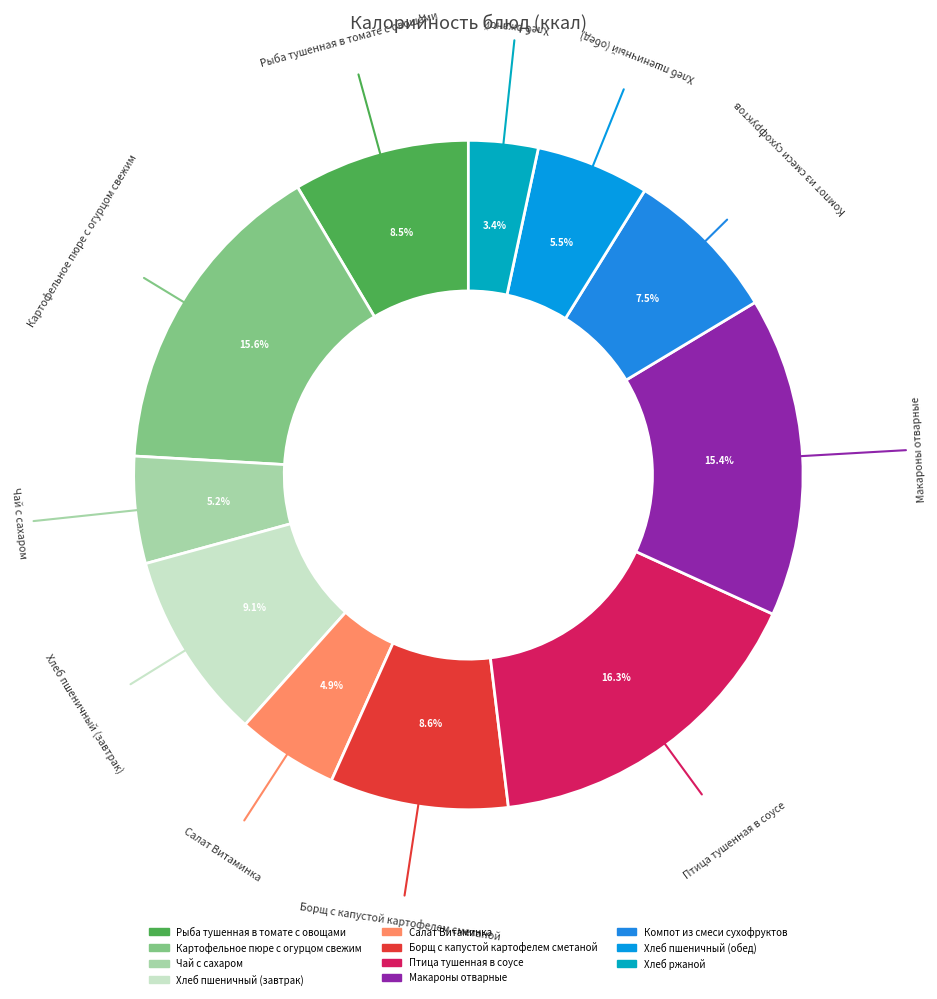

Which slice is the largest?

Птица тушенная в соусе